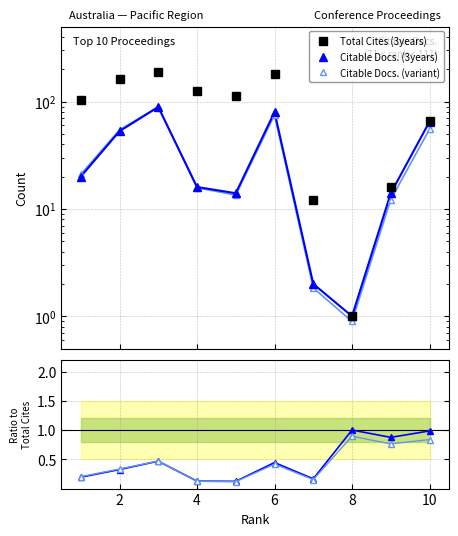

Which series has the largest range (max minus min)?

Total Cites (3years)